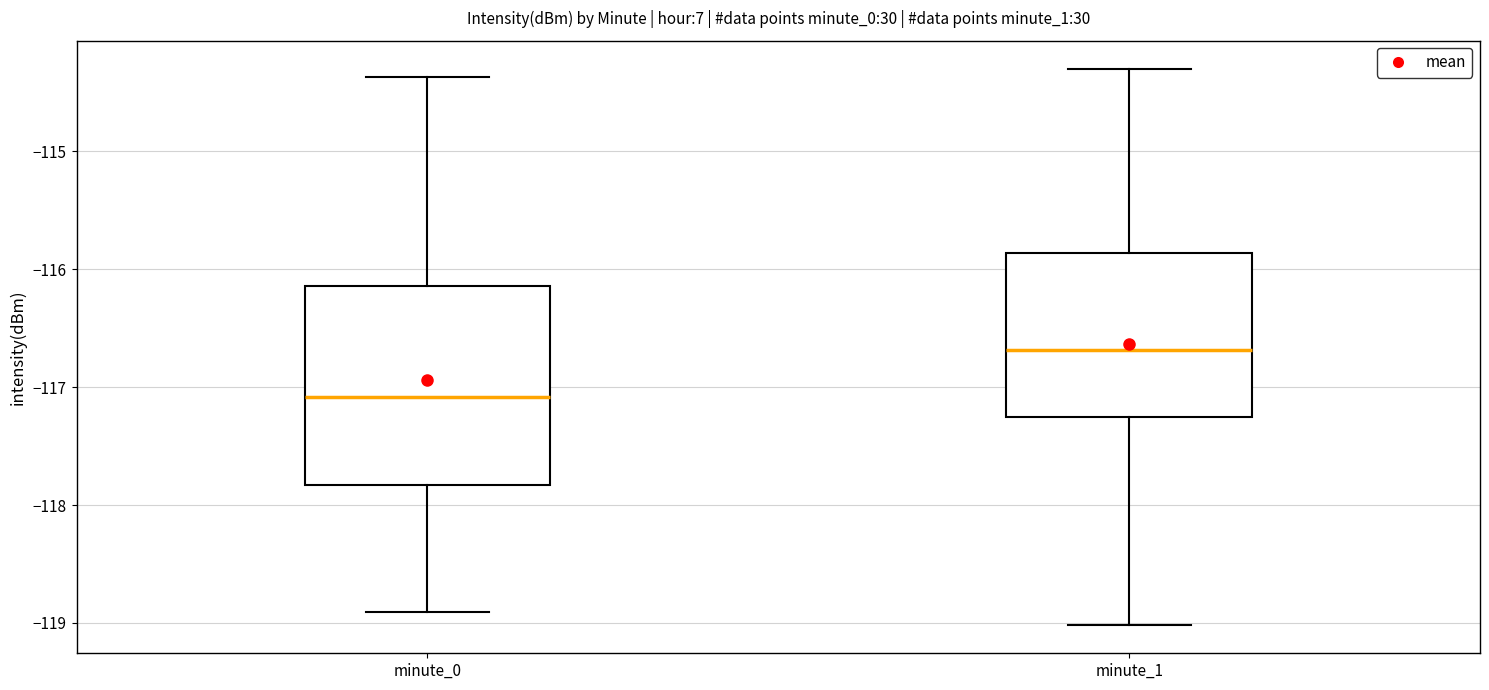

Reading left to right, read every box against the y-axis: the position of its median line, the range the box covers, and the ends of its whiskers. The values are not printed on the chart, so give them approximately, as read against the axis.

minute_0: median -117.1, box -117.8 to -116.1, whiskers -118.9 to -114.4
minute_1: median -116.7, box -117.3 to -115.9, whiskers -119.0 to -114.3